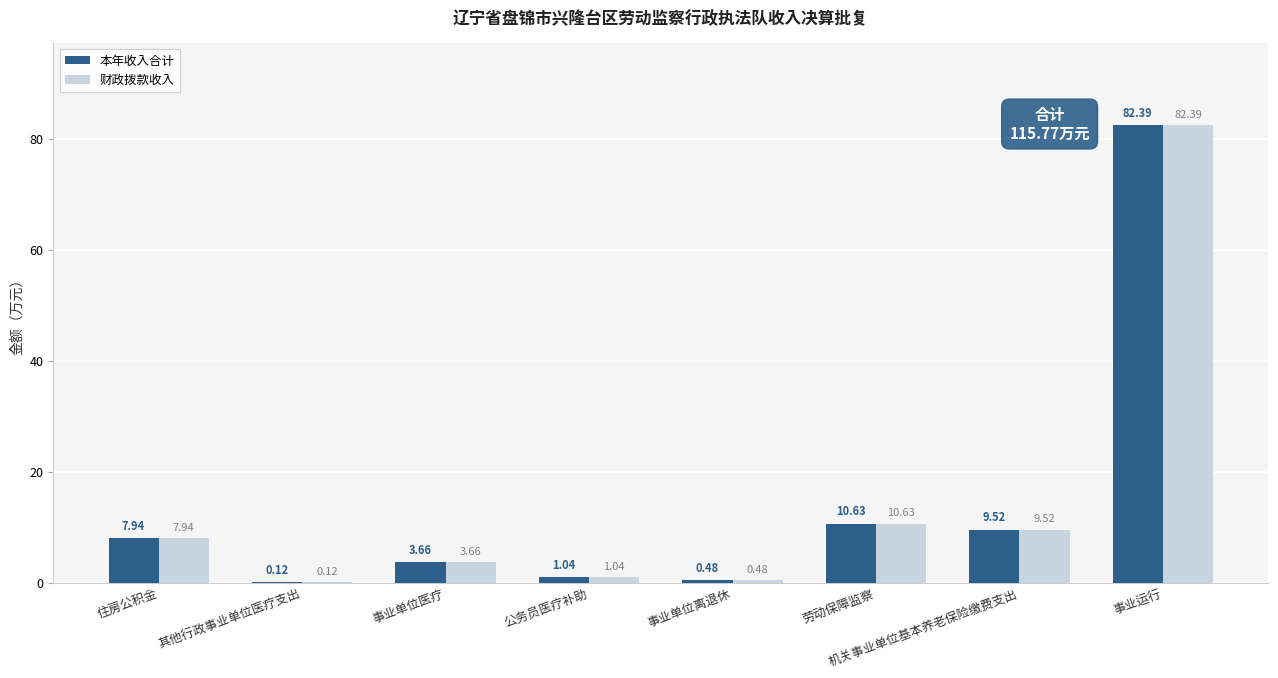

Is the value of 本年收入合计 at 事业运行 greater than the value of 财政拨款收入 at 事业单位医疗?

Yes